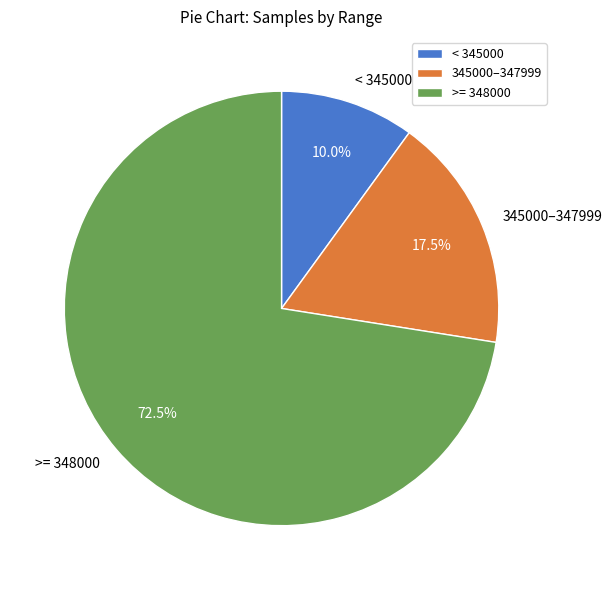

Which category has the smallest portion of the pie?

< 345000